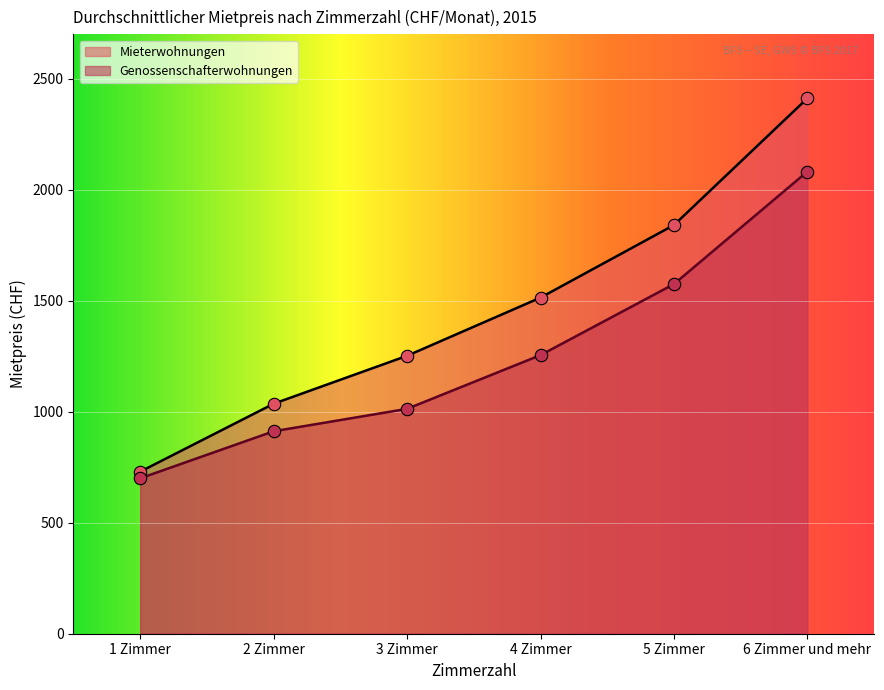

What is the total value across all series at 4 Zimmer?

2769